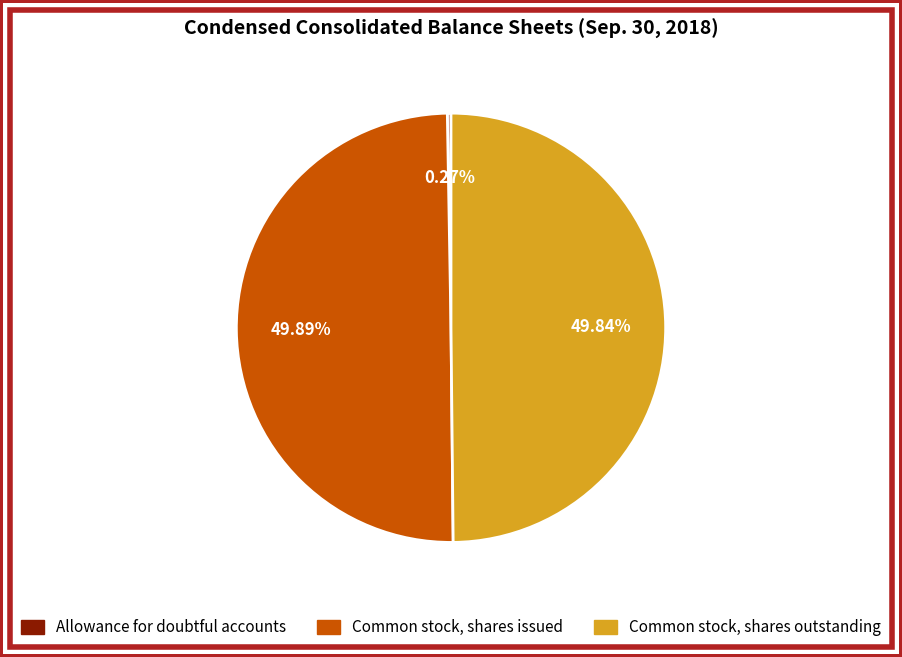

What percentage is the Common stock, shares outstanding slice, to the nearest percent?

50%